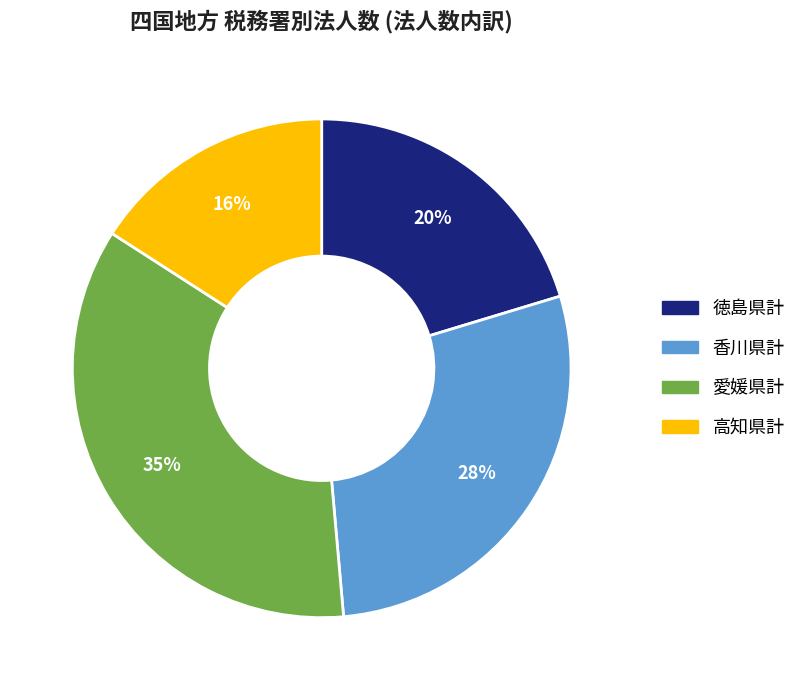

Which category has the smallest portion of the pie?

高知県計